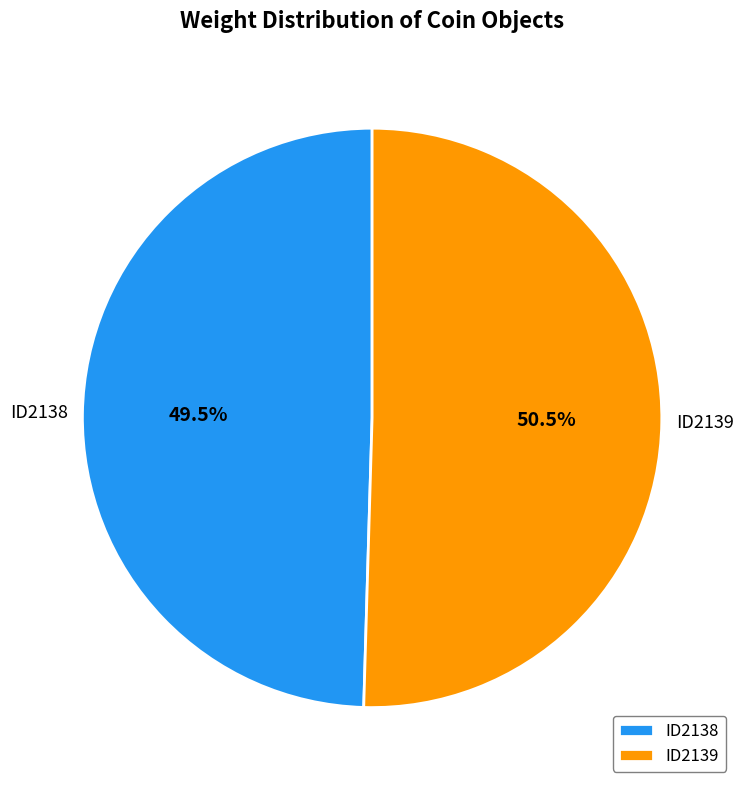

Which slice is the smallest?

ID2138